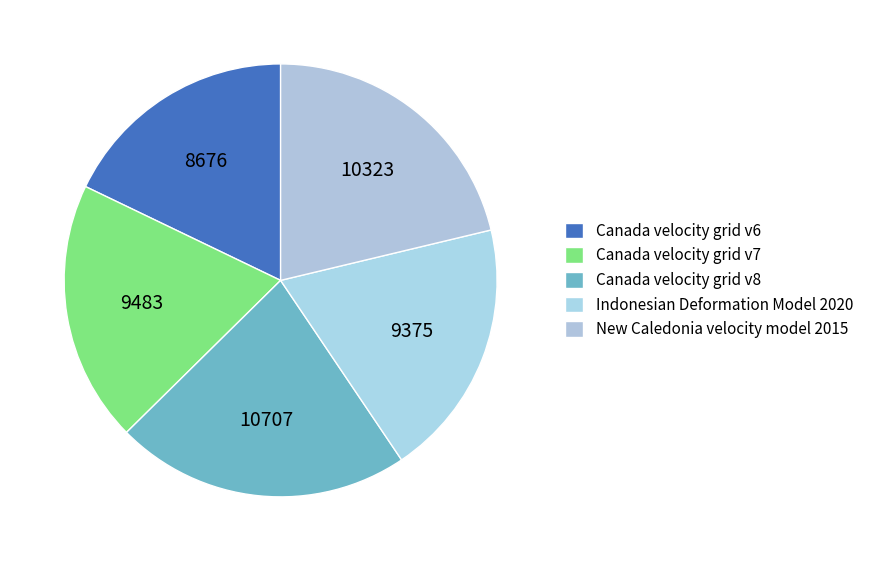

Count the number of slices in the pie.

5